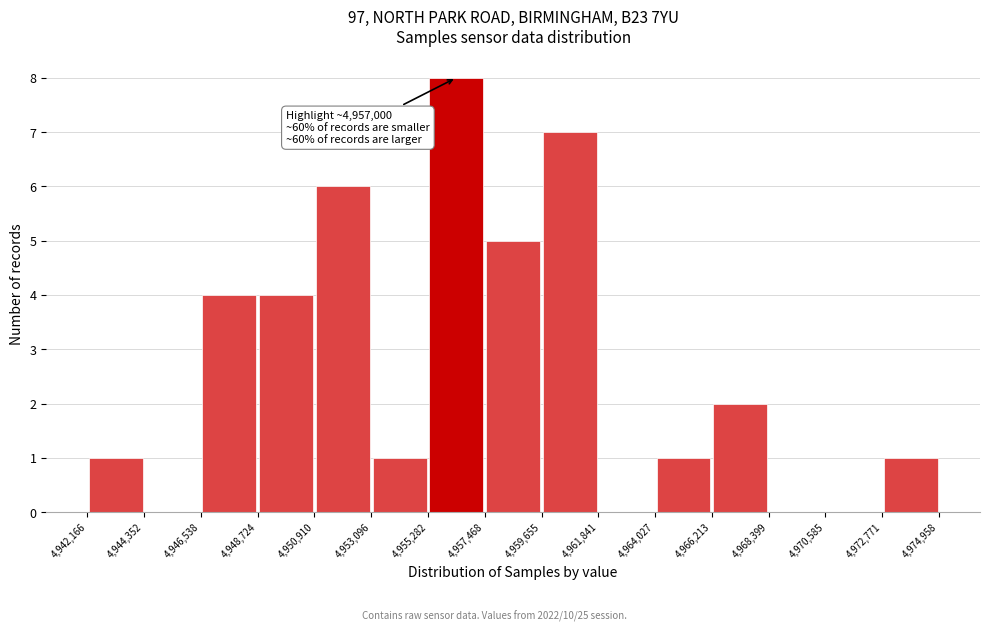

Over which range of the x-axis is the bar tallest?

4,955,282 to 4,957,468